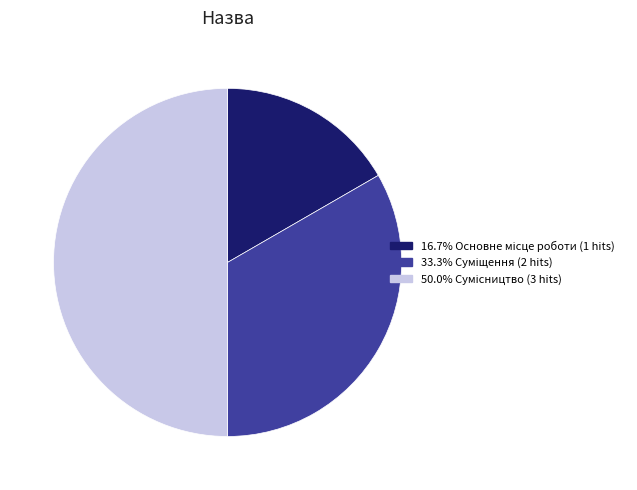

What is the largest slice in the pie chart?

Сумісництво